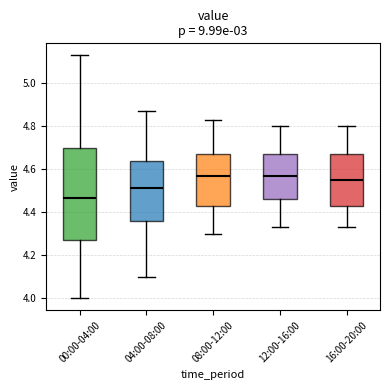

Which box is the tallest, from its lower edge to its upper edge?

00:00-04:00